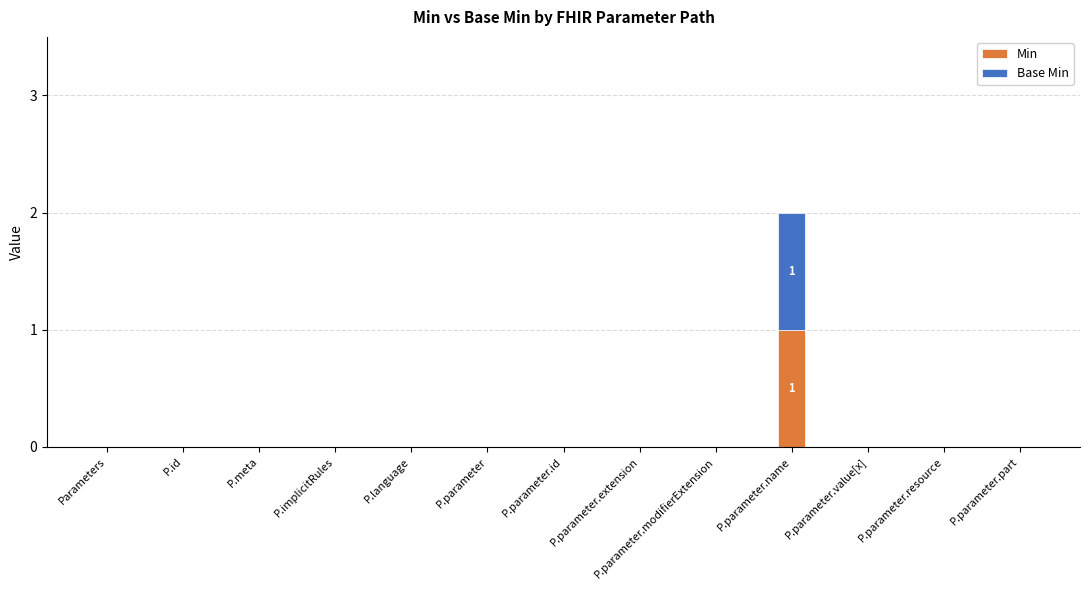

At which category is the sum across all series the highest?

P.parameter.name